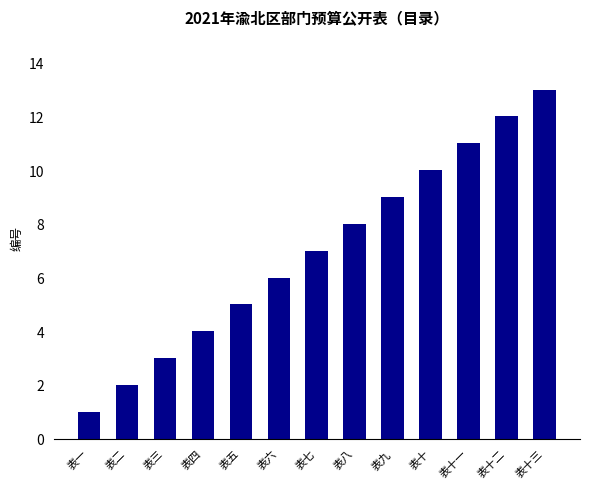

The chart shows a value of 2 at 表二. True or false?

True